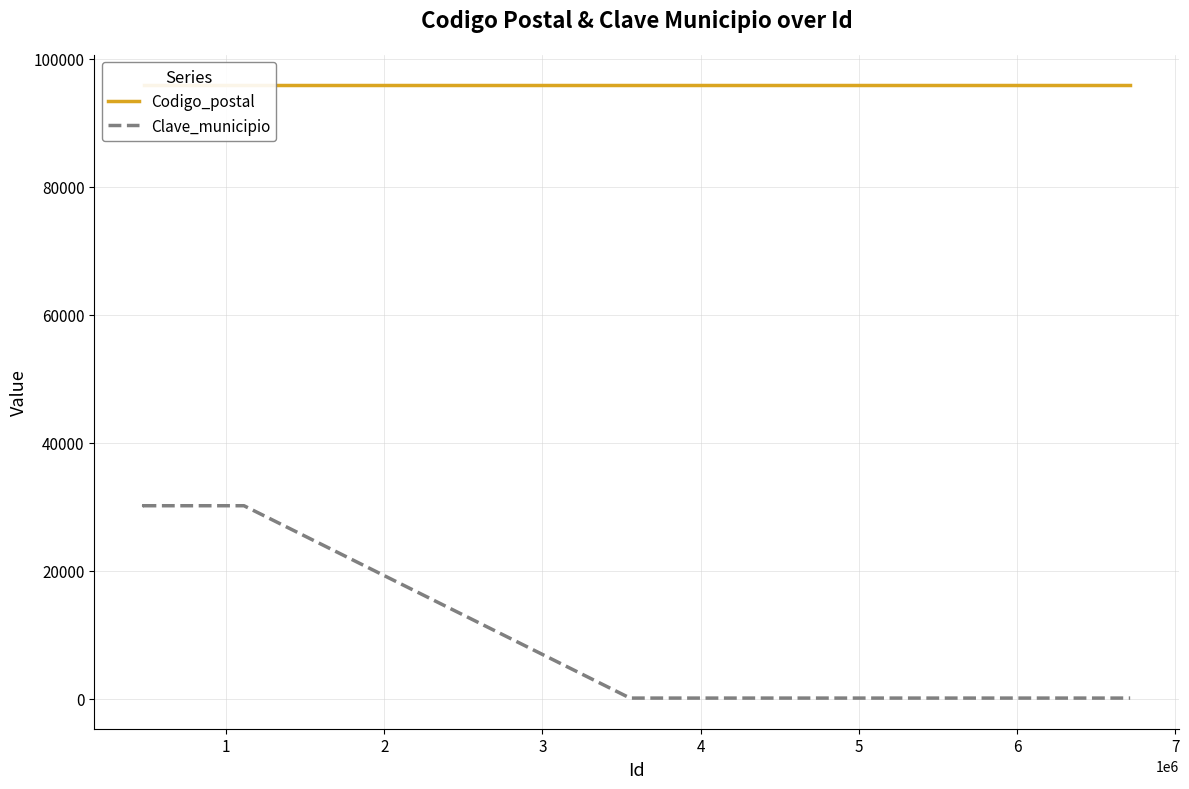

What is the difference between the highest and lowest values at 6?

95790